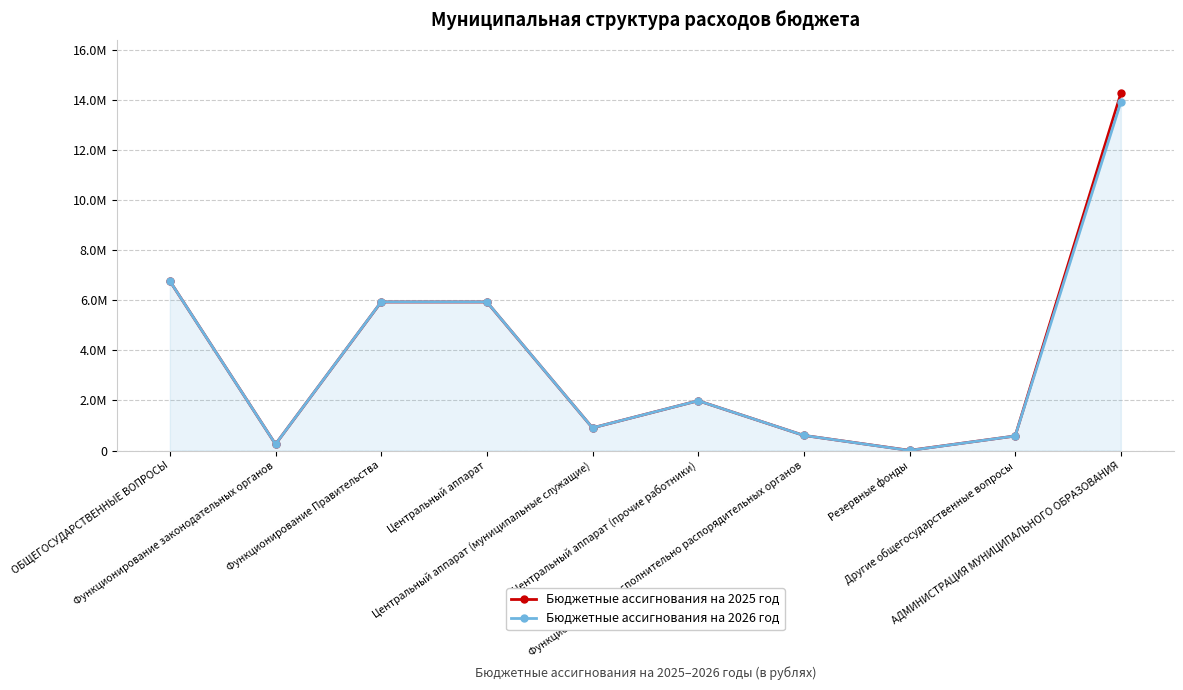

Does the chart have visible grid lines?

Yes